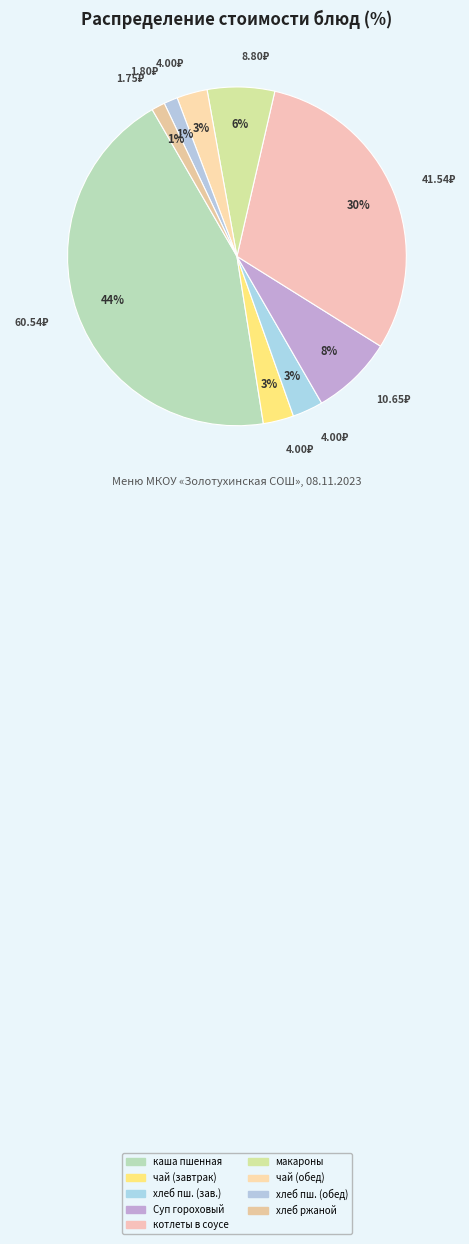

Is there any slice that represents more than half of the pie?

No